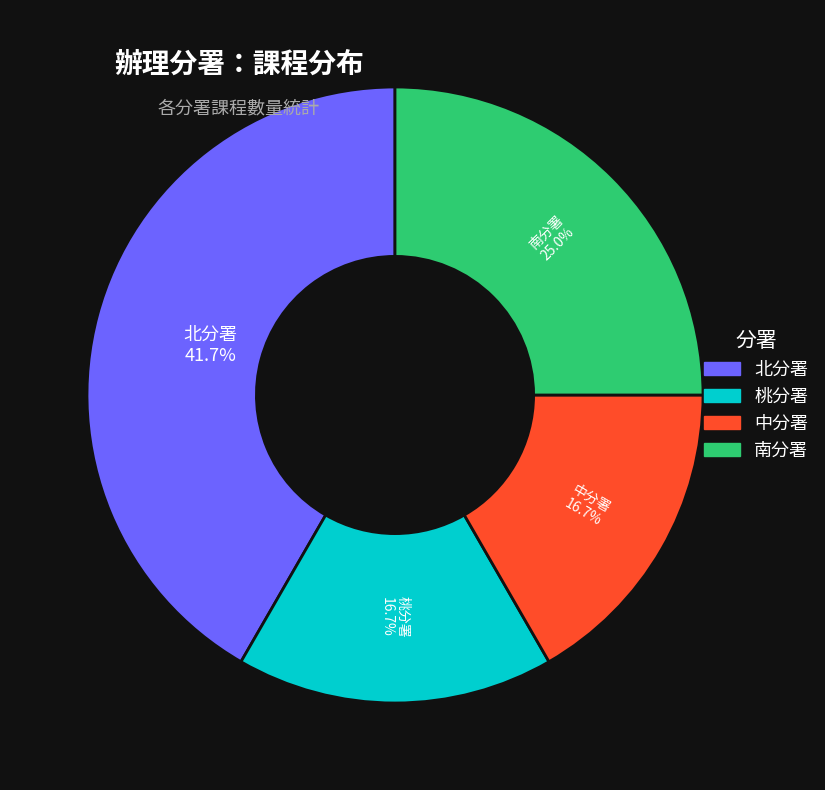

What is the largest slice in the pie chart?

北分署